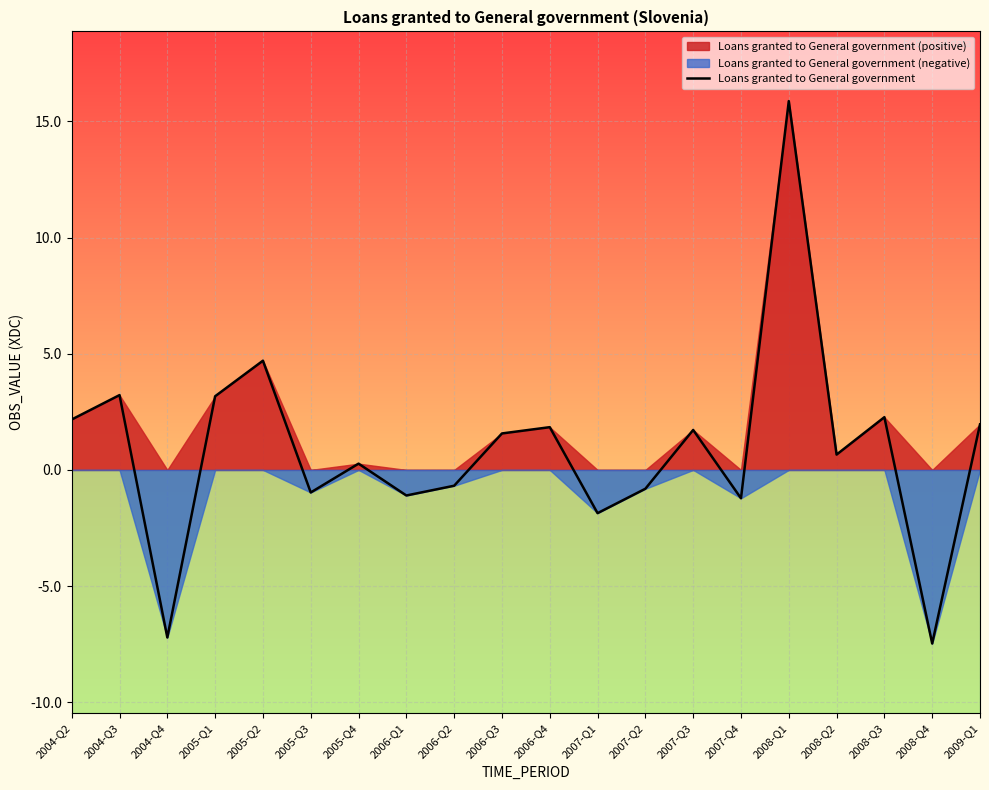

How many negative values are there?

8